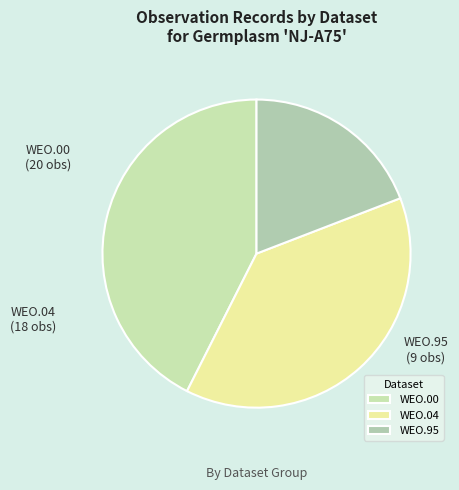

How many slices are in this pie chart?

3